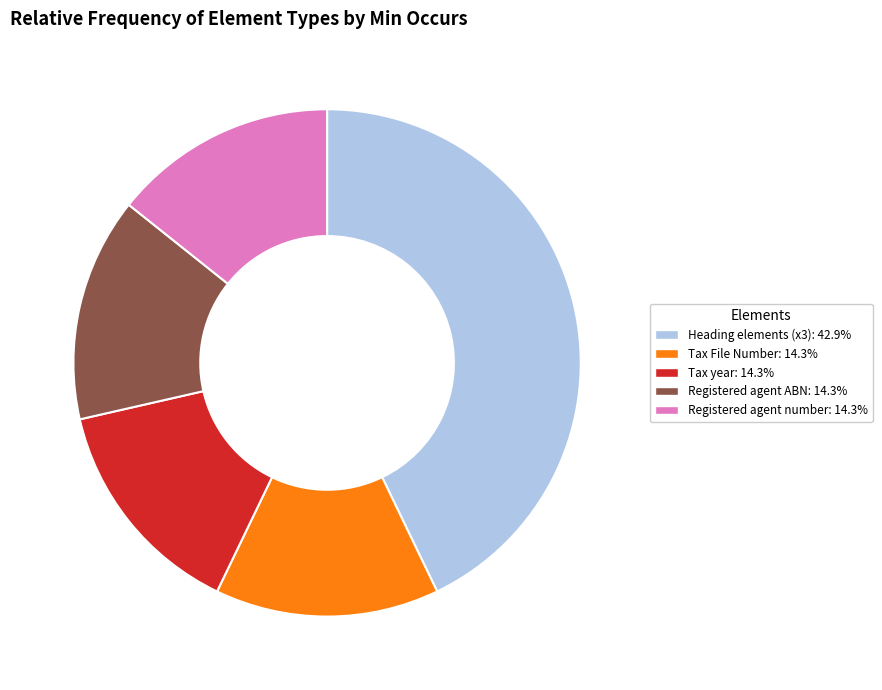

Does any single category account for the majority?

No